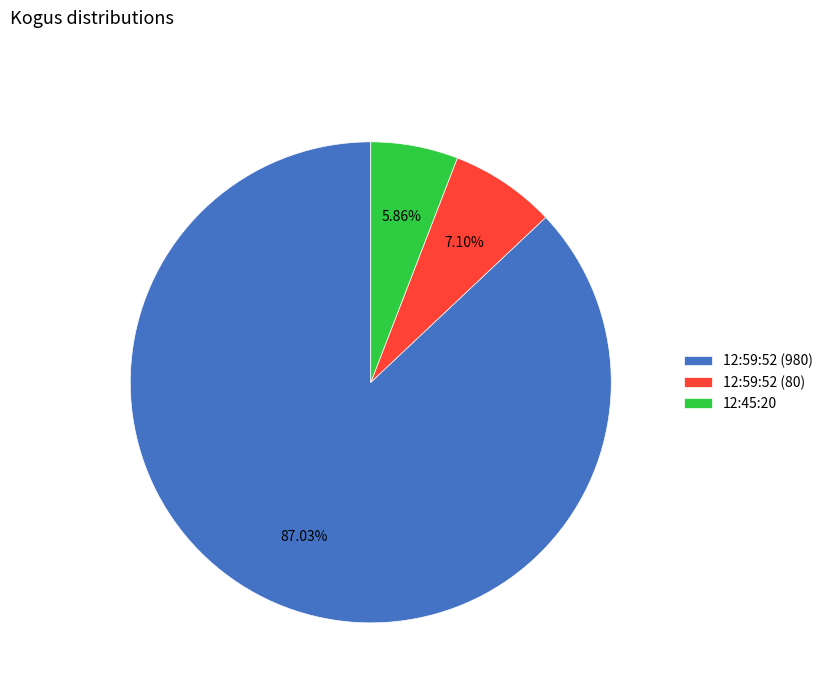

Is it true that 12:45:20 is 13% of the pie?

False